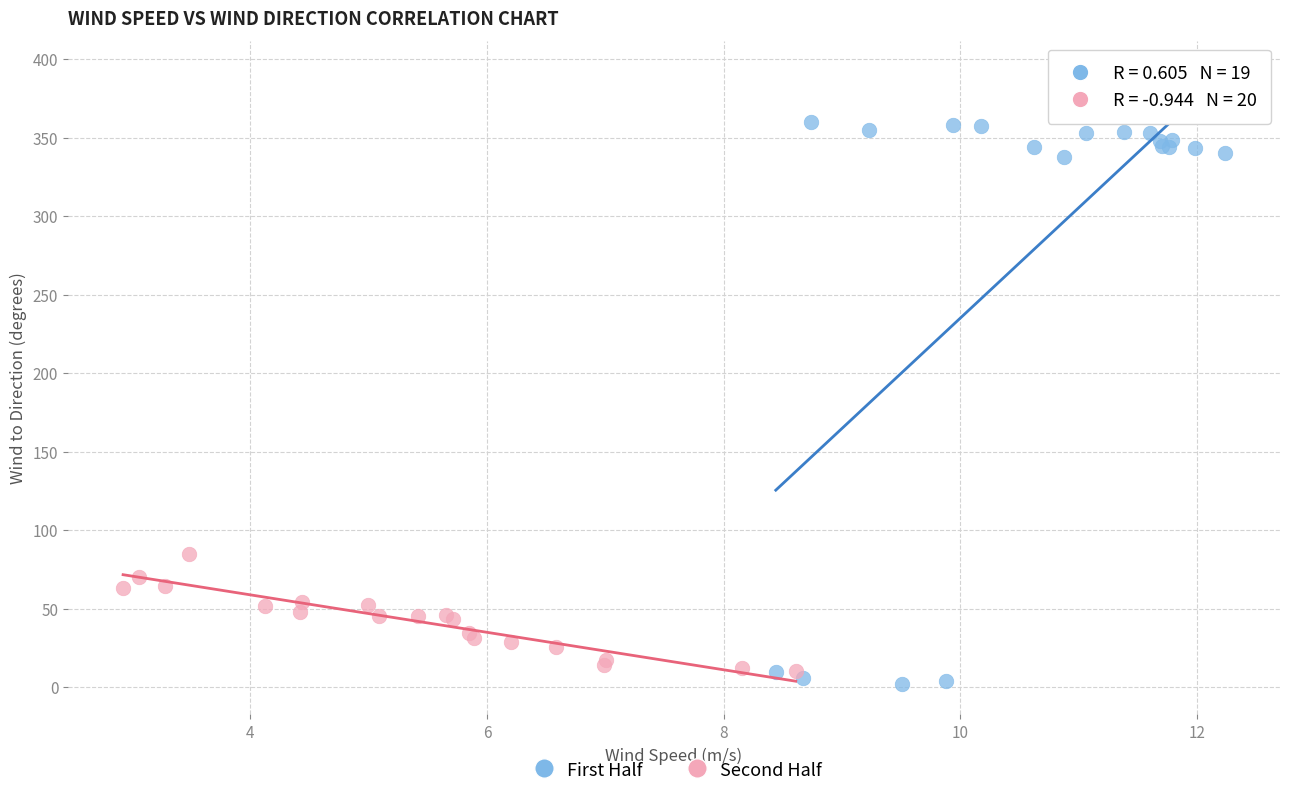

Which series has the largest Y range (max minus min)?

First Half